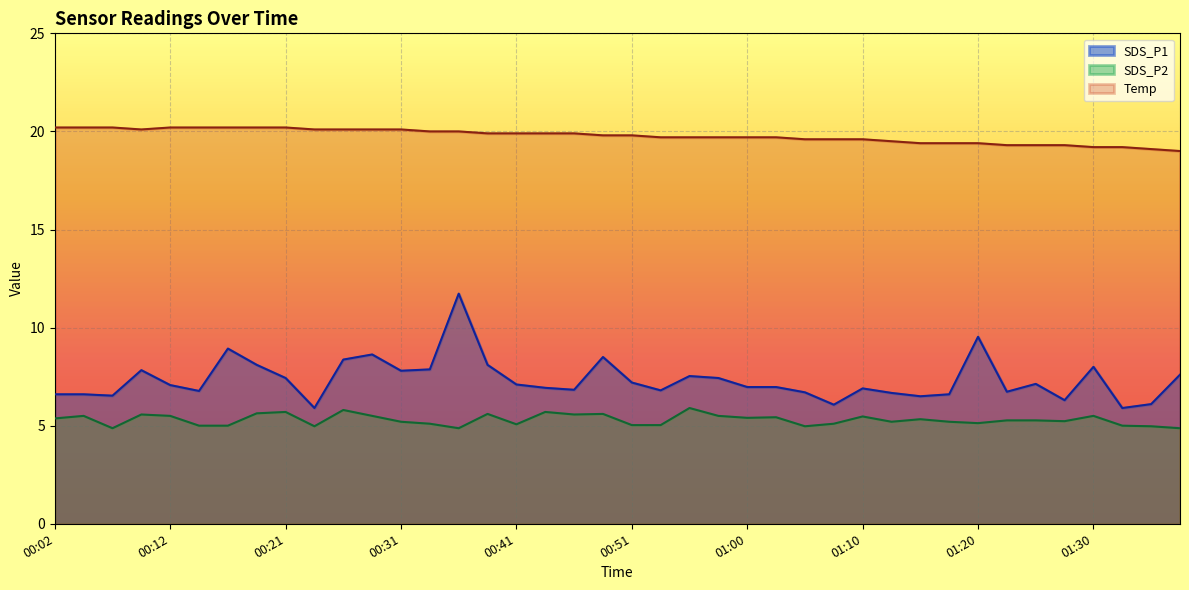

What is the total value across all series at 00:36?

36.6